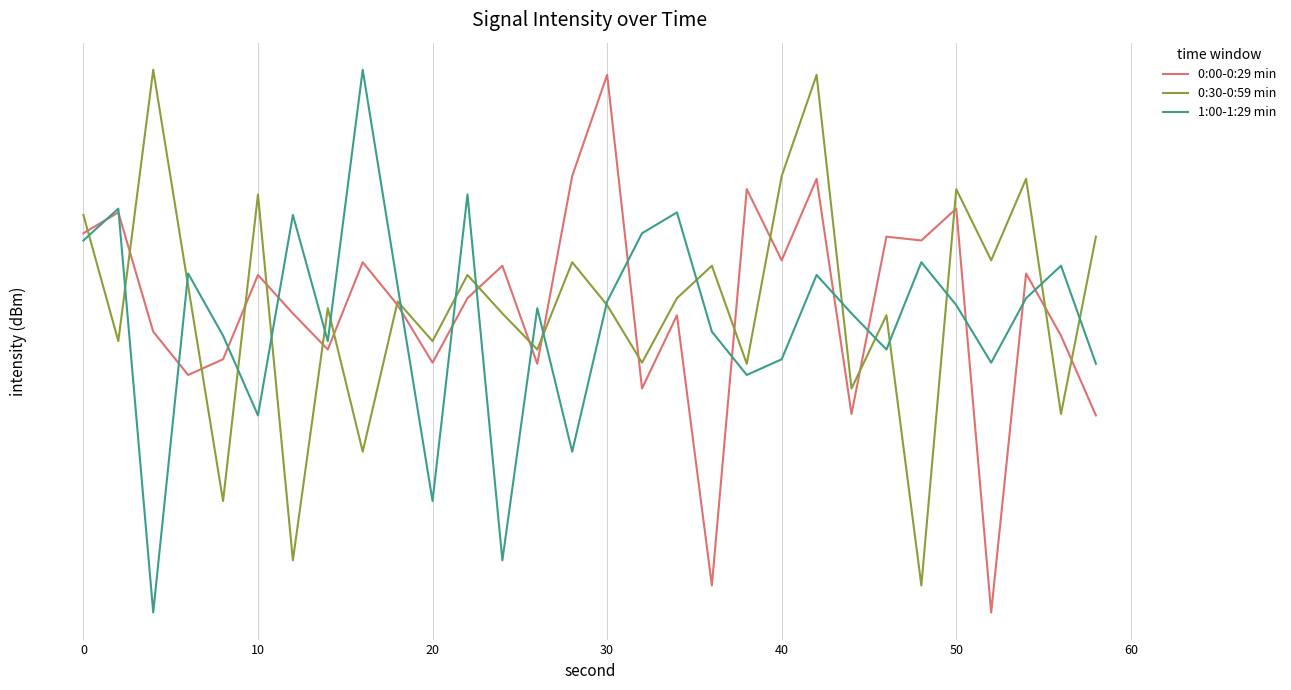

How many times do 0:30-0:59 min and 0:00-0:29 min cross each other?

18